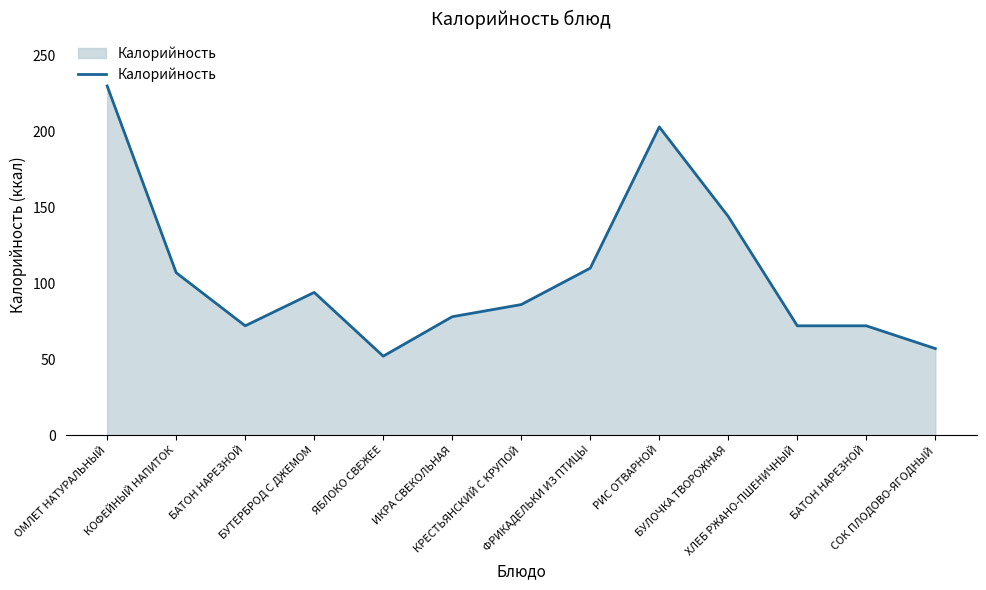

What is the change in value from БАТОН НАРЕЗНОЙ to КРЕСТЬЯНСКИЙ С КРУПОЙ?

+14